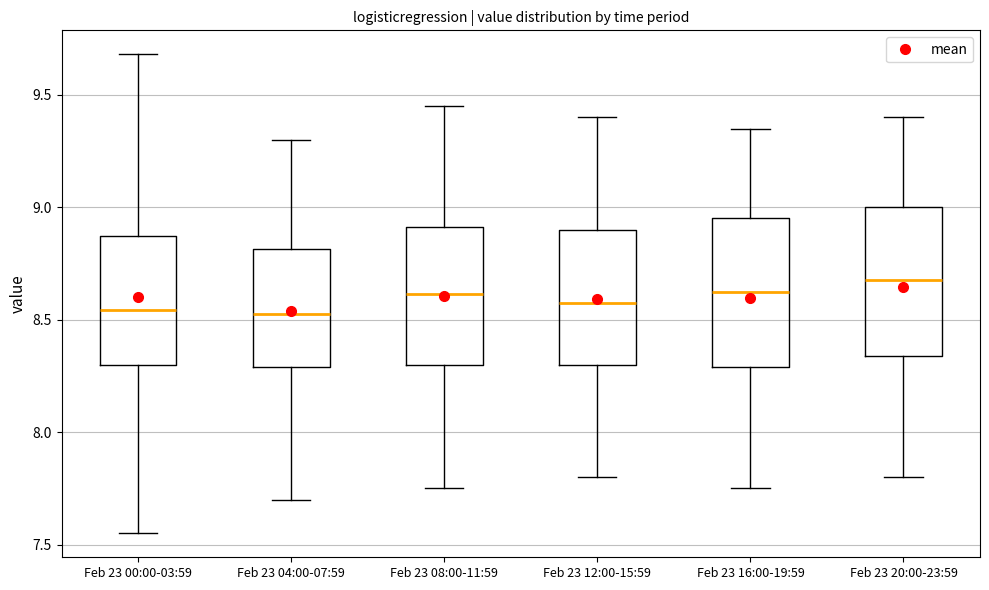

Reading left to right, read every box against the y-axis: the position of its median line, the range the box covers, and the ends of its whiskers. The values are not printed on the chart, so give them approximately, as read against the axis.

Feb 23 00:00-03:59: median 8.55, box 8.30 to 8.85, whiskers 7.55 to 9.70
Feb 23 04:00-07:59: median 8.55, box 8.30 to 8.80, whiskers 7.70 to 9.30
Feb 23 08:00-11:59: median 8.60, box 8.30 to 8.90, whiskers 7.75 to 9.45
Feb 23 12:00-15:59: median 8.60, box 8.30 to 8.90, whiskers 7.80 to 9.40
Feb 23 16:00-19:59: median 8.65, box 8.30 to 8.95, whiskers 7.75 to 9.35
Feb 23 20:00-23:59: median 8.70, box 8.35 to 9.00, whiskers 7.80 to 9.40